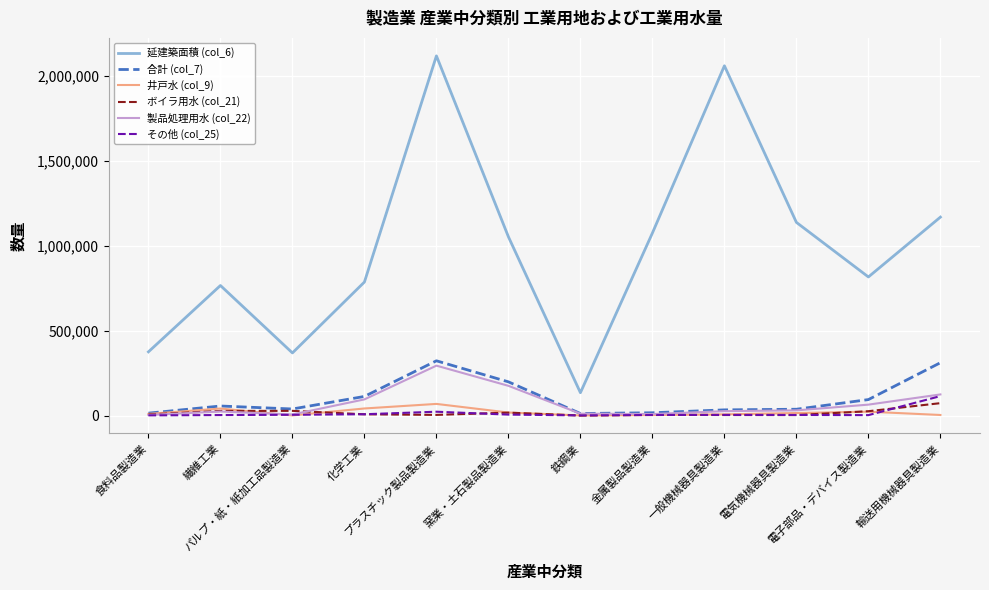

Which series has the largest range (max minus min)?

延建築面積 (col_6)